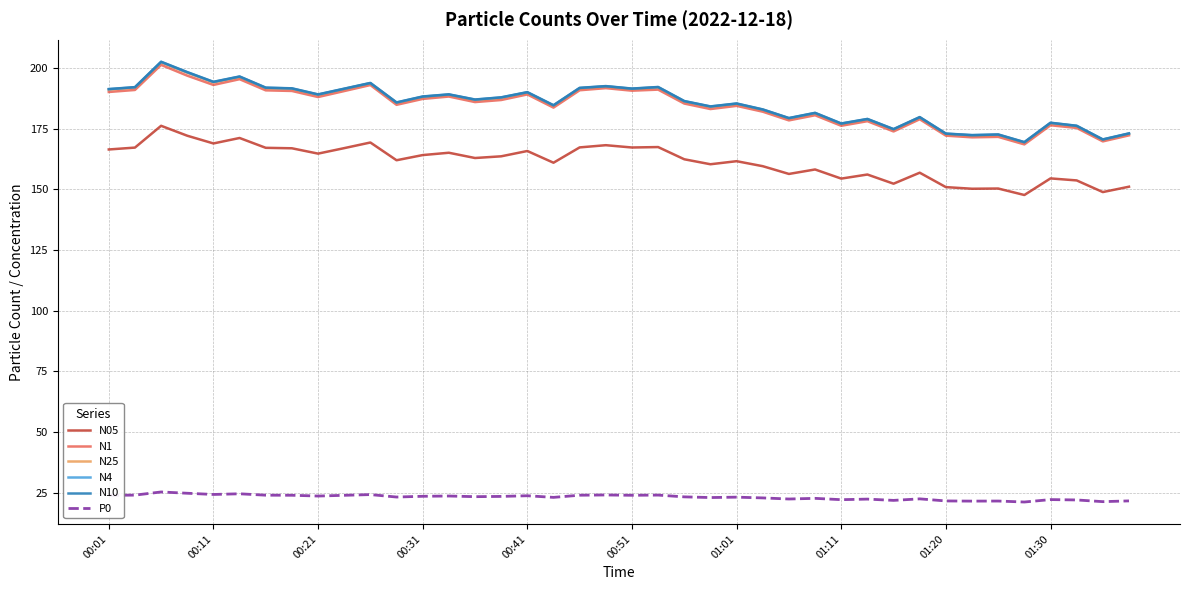

What is the smallest value displayed?

21.2